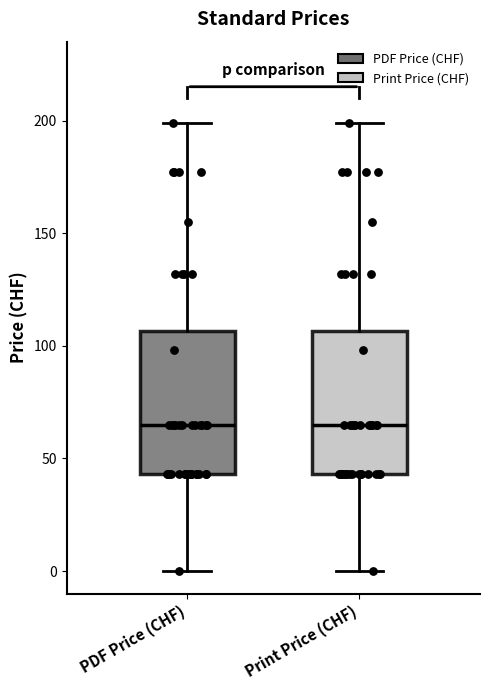

Reading left to right, transcribe this box plot: for each box, give where its median line is, the range the box spans, and where its two whiskers end, as read against the y-axis. The values are not printed on the chart, so give them approximately, as read against the axis.

PDF Price (CHF): median 65, box 45 to 105, whiskers 0 to 200
Print Price (CHF): median 65, box 45 to 105, whiskers 0 to 200